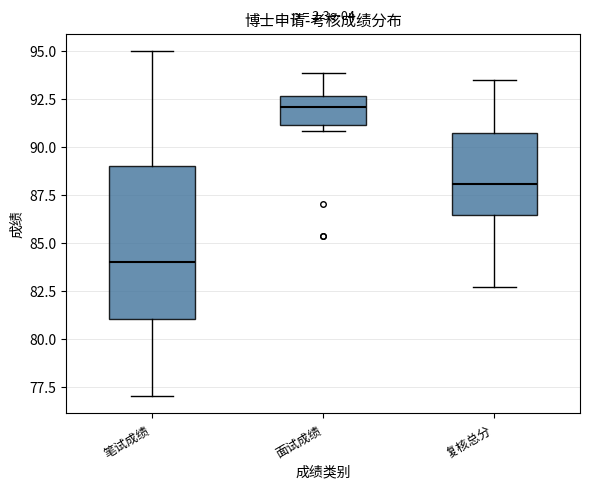

Reading left to right, read every box against the y-axis: the position of its median line, the range the box covers, and the ends of its whiskers. The values are not printed on the chart, so give them approximately, as read against the axis.

笔试成绩: median 84.0, box 81.0 to 89.0, whiskers 77.0 to 95.0
面试成绩: median 92.0, box 91.0 to 92.5, whiskers 91.0 (just below the box's lower edge) to 94.0
复核总分: median 88.0, box 86.5 to 90.5, whiskers 82.5 to 93.5